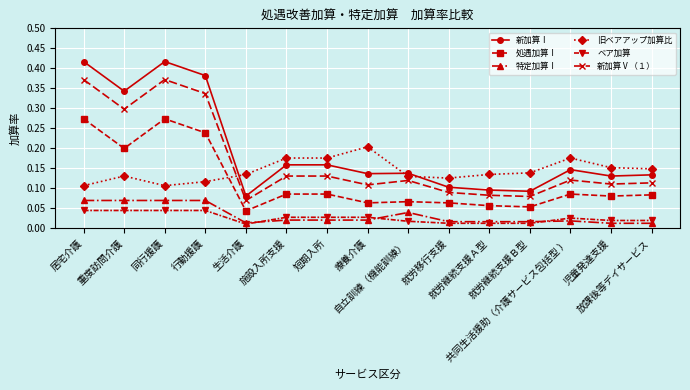

At how many categories does at least one series exceed 0?

15